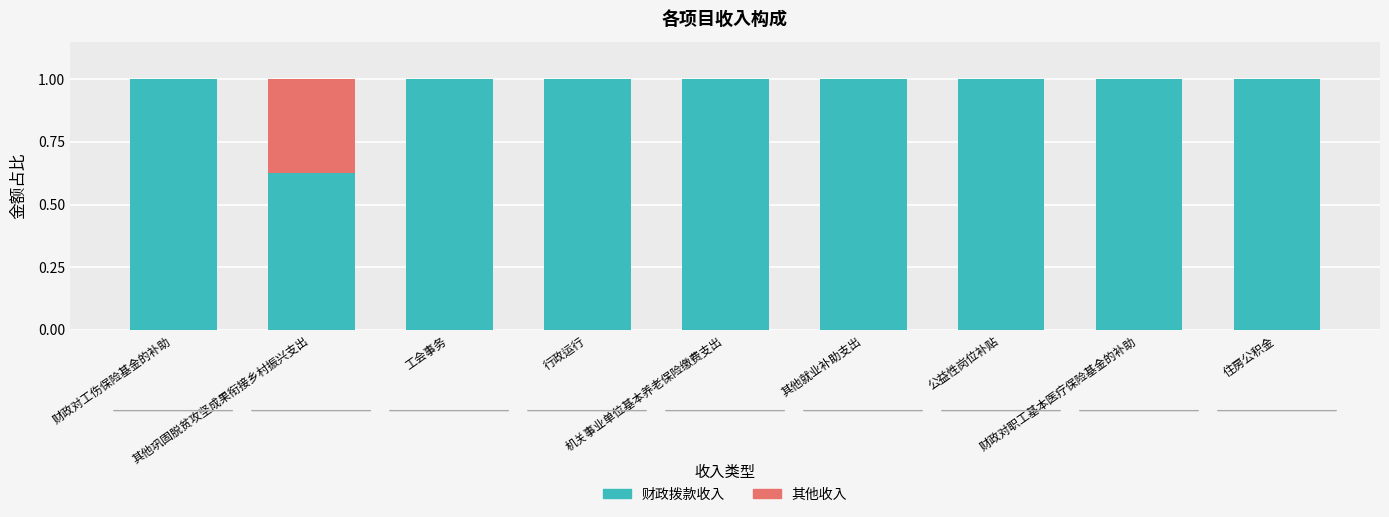

What is the maximum value for 财政拨款收入?

1.0